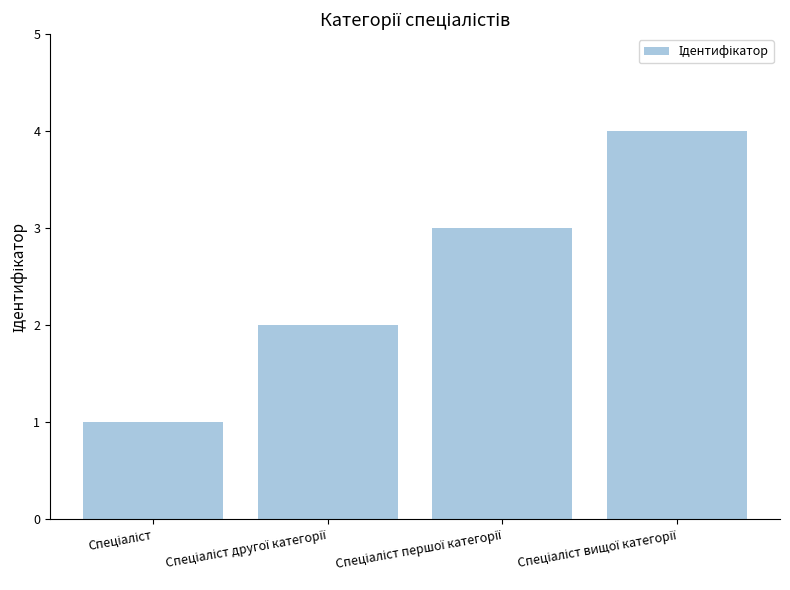

What is the greatest value displayed?

4